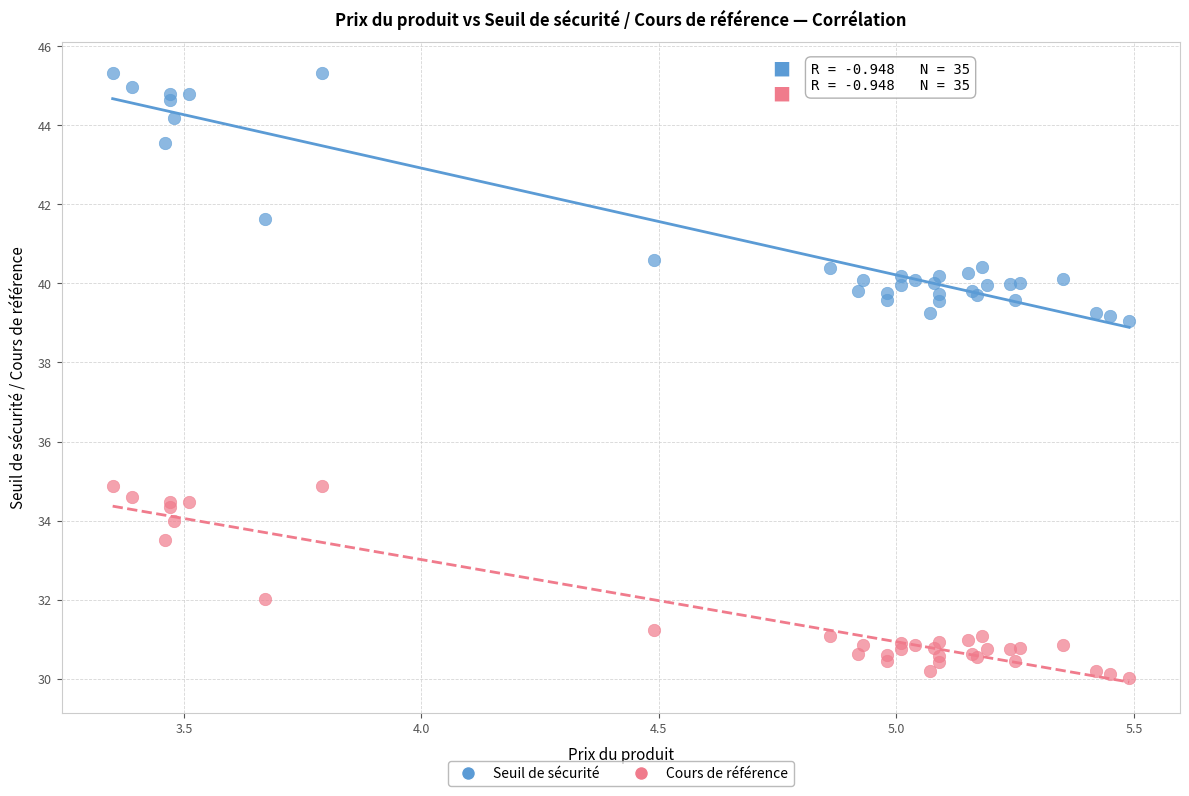

Which series has the largest Y range (max minus min)?

Seuil de sécurité